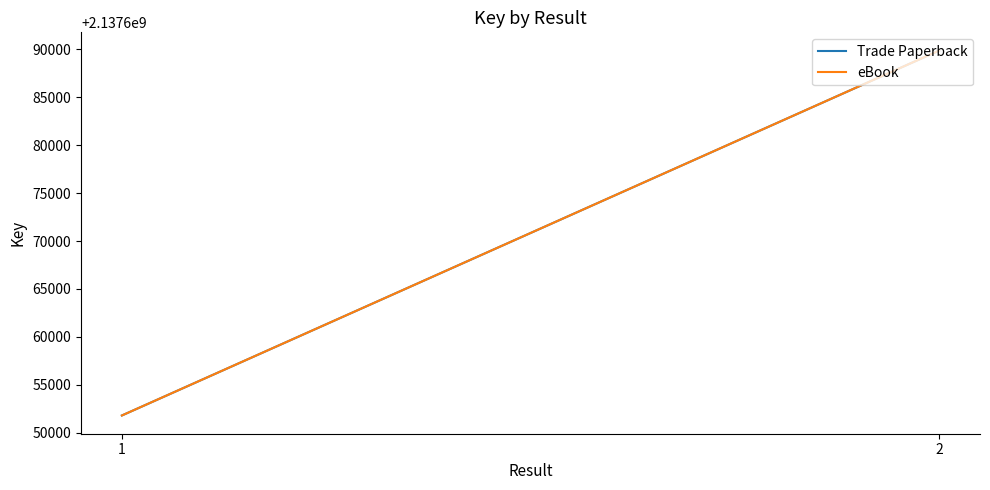

How many data points does each series have?

2